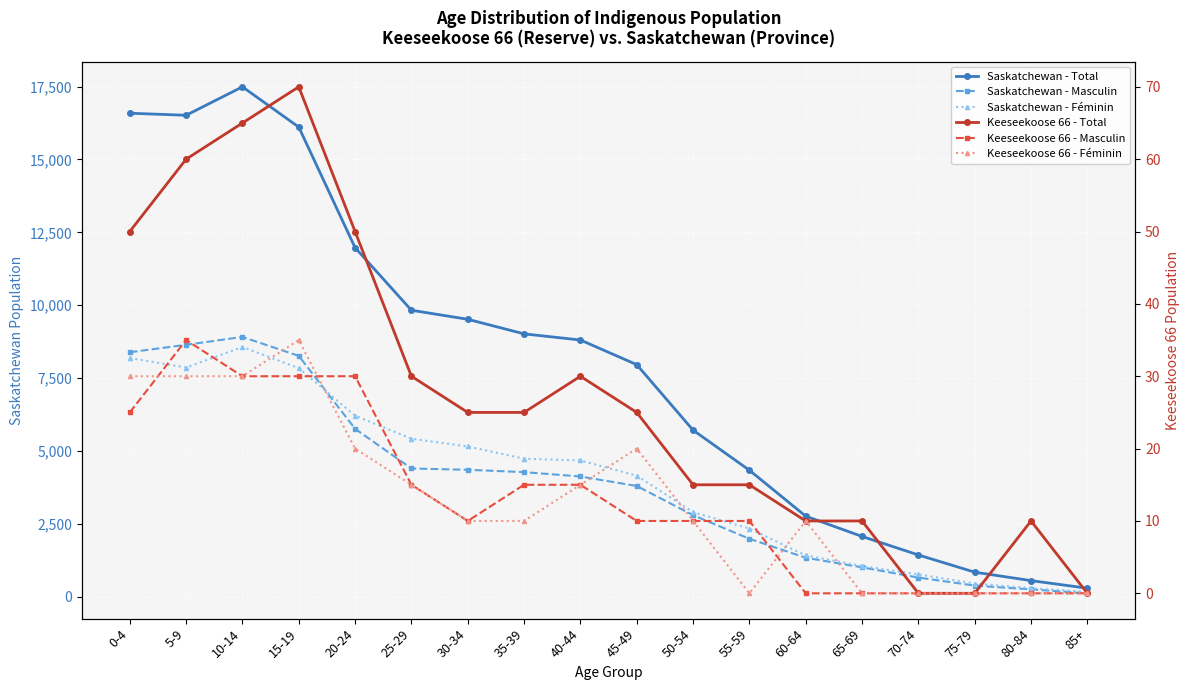

At how many categories does at least one series exceed 15934?

4